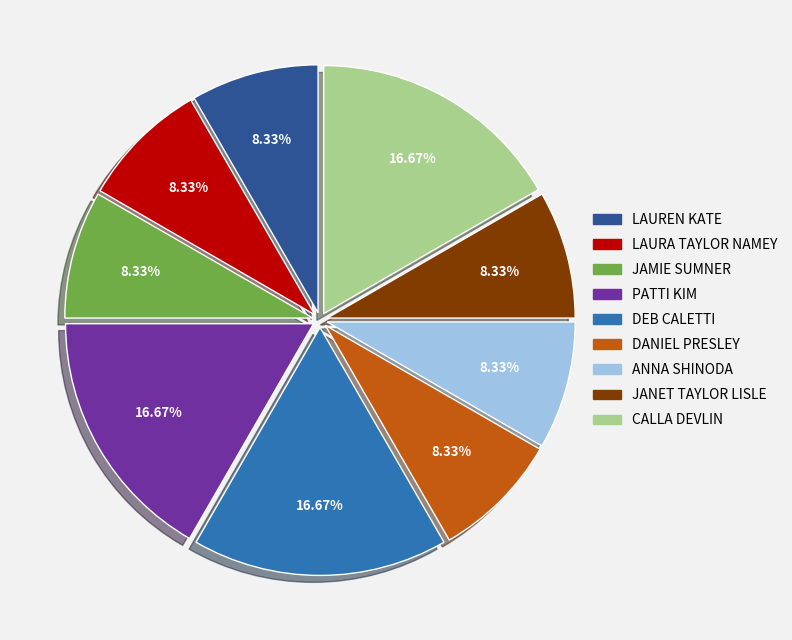

How many segments does this pie chart have?

9